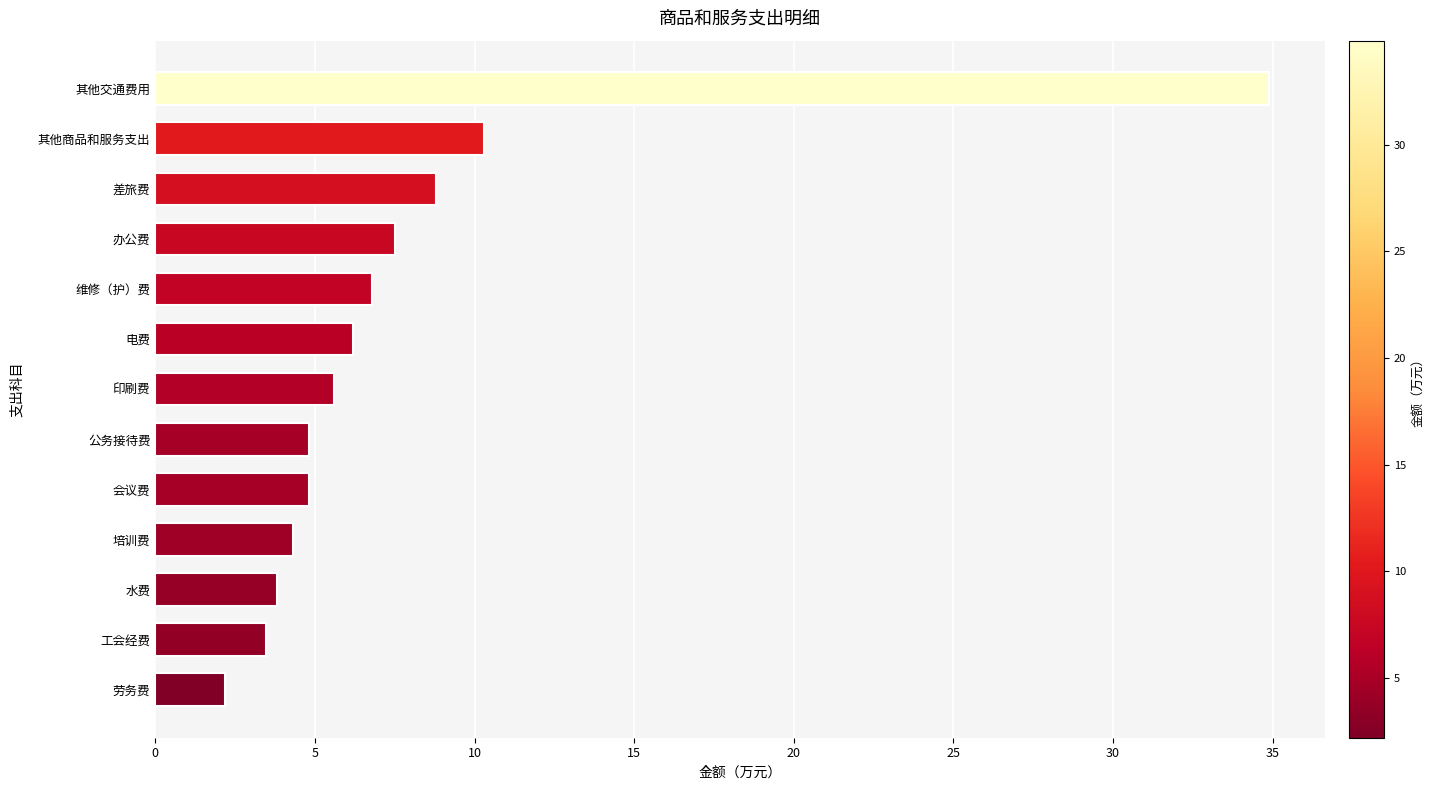

Reading bottom to top, transcribe all the data shown in this chart.

2.2	3.5	3.8	4.3	4.8	4.8	5.6	6.2	6.8	7.5	8.8	10.3	34.9